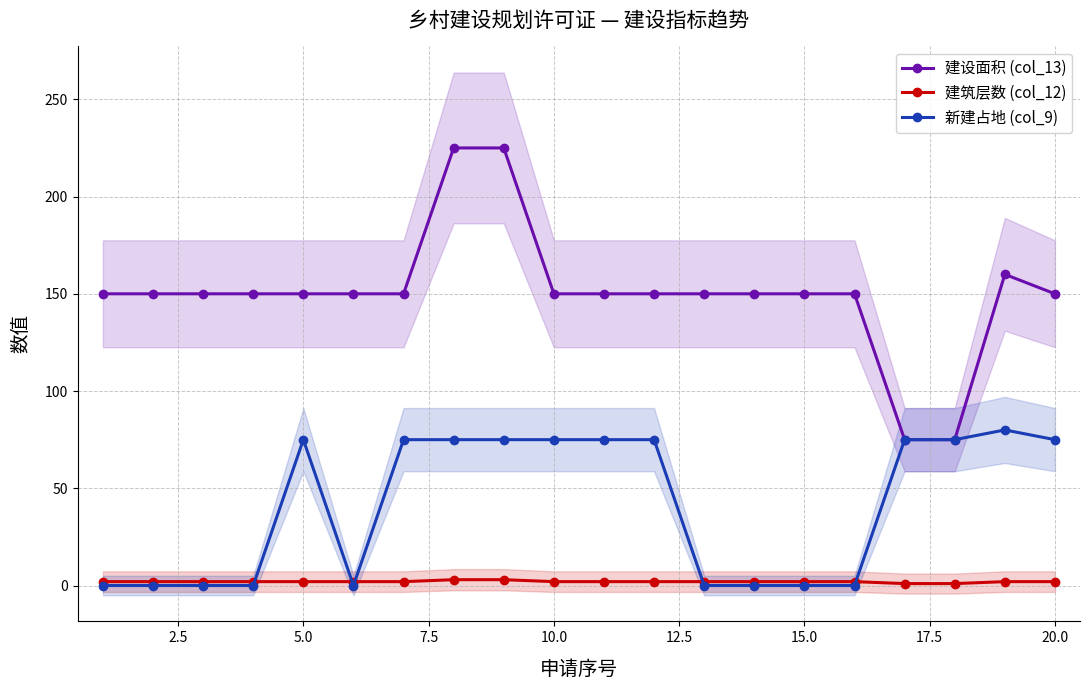

How many interior local valleys does the 新建占地 (col_9) series have?

1